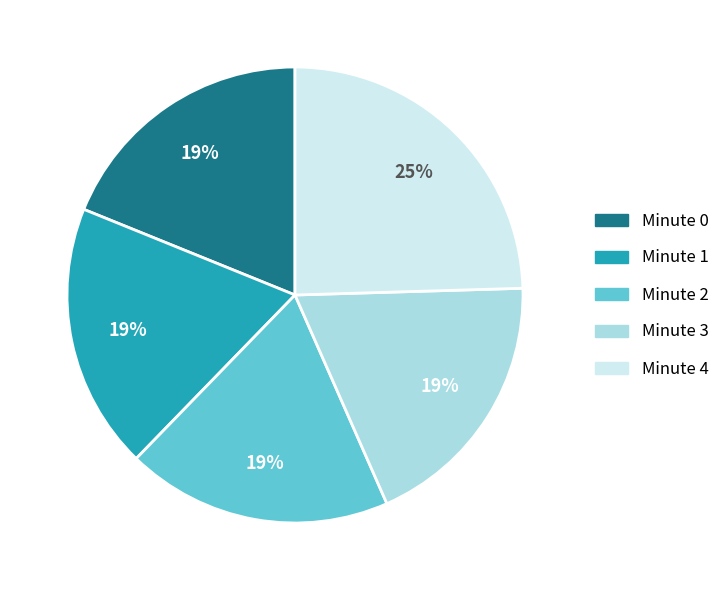

To the nearest percent, what percentage of the pie is Minute 2?

19%